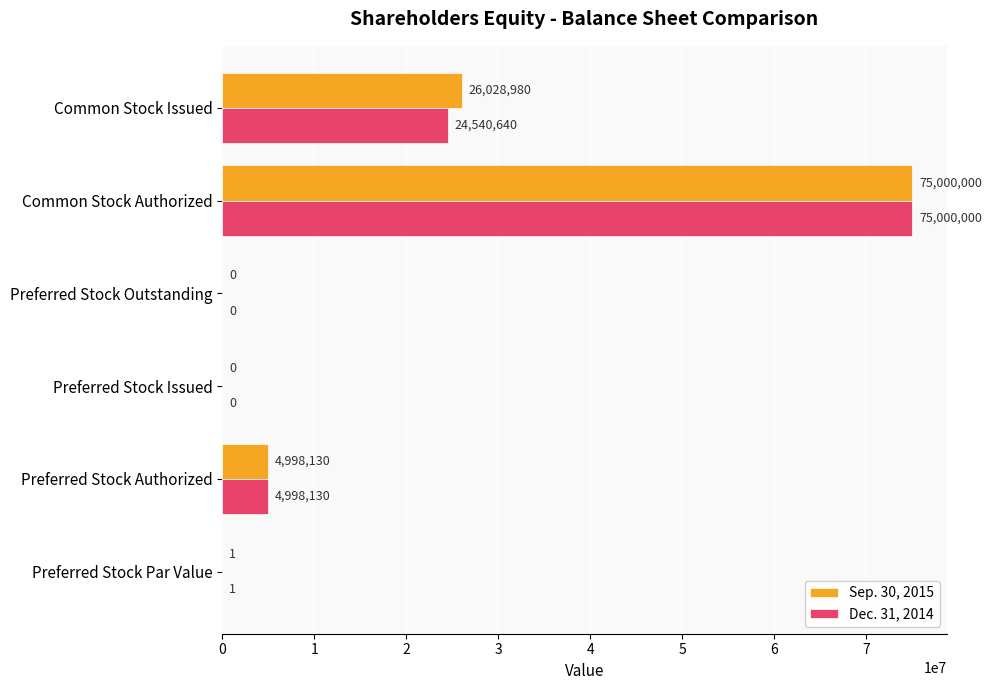

Count the number of data series in this chart.

2